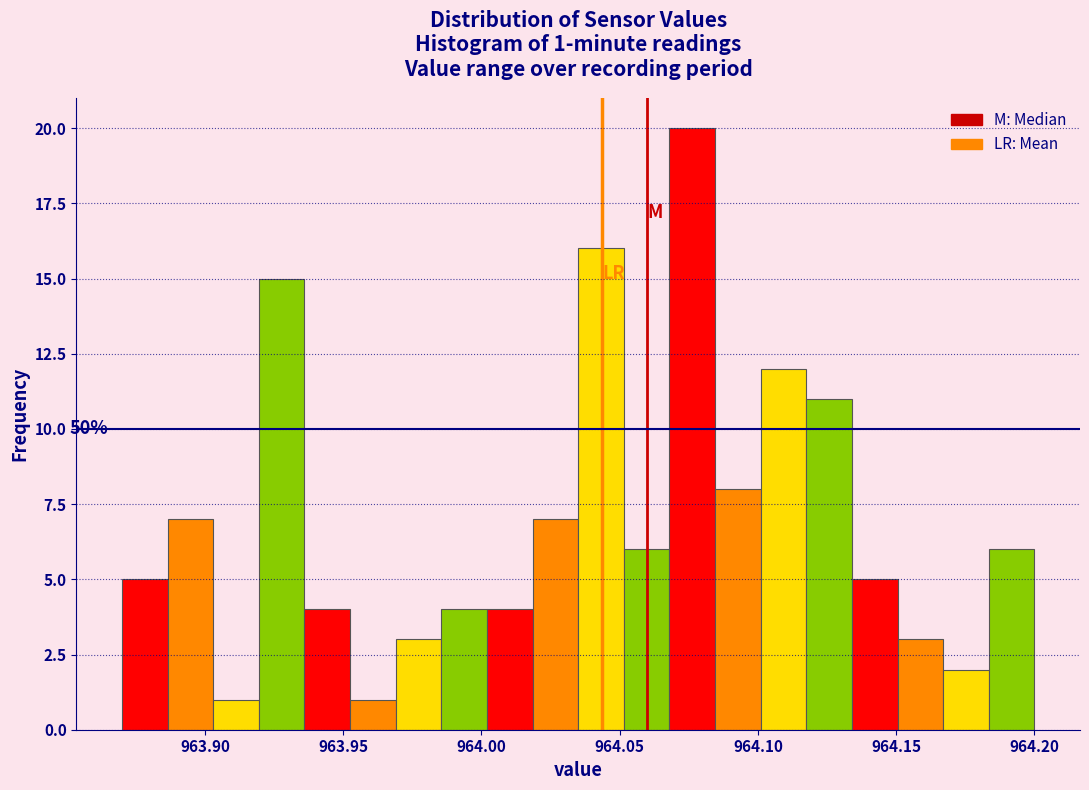

Read against the x-axis, roughly where is the centre of the tallest bar?

964.075